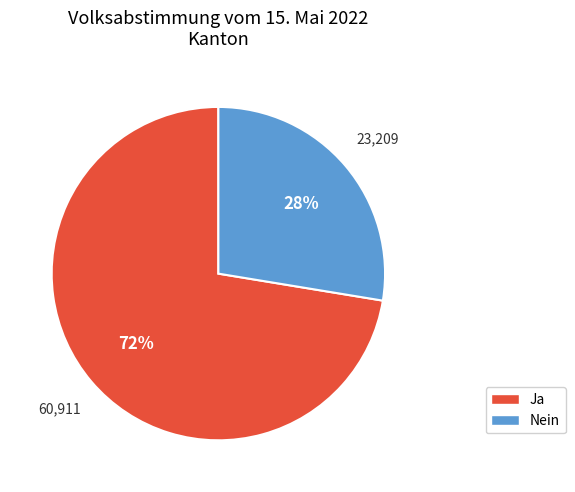

Do Nein and Ja together represent more than half of the pie?

Yes